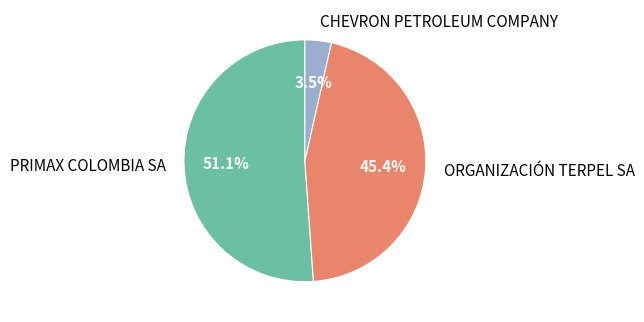

Which category accounts for the majority?

PRIMAX COLOMBIA SA